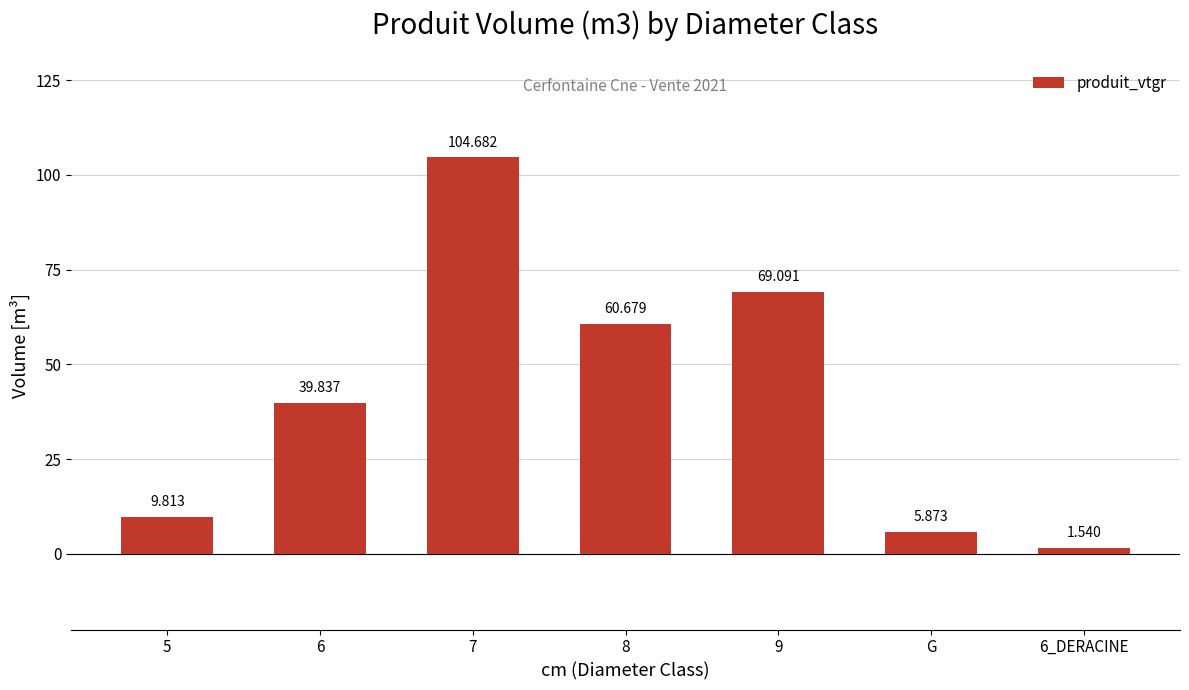

At which category does the chart reach its peak across all series?

7